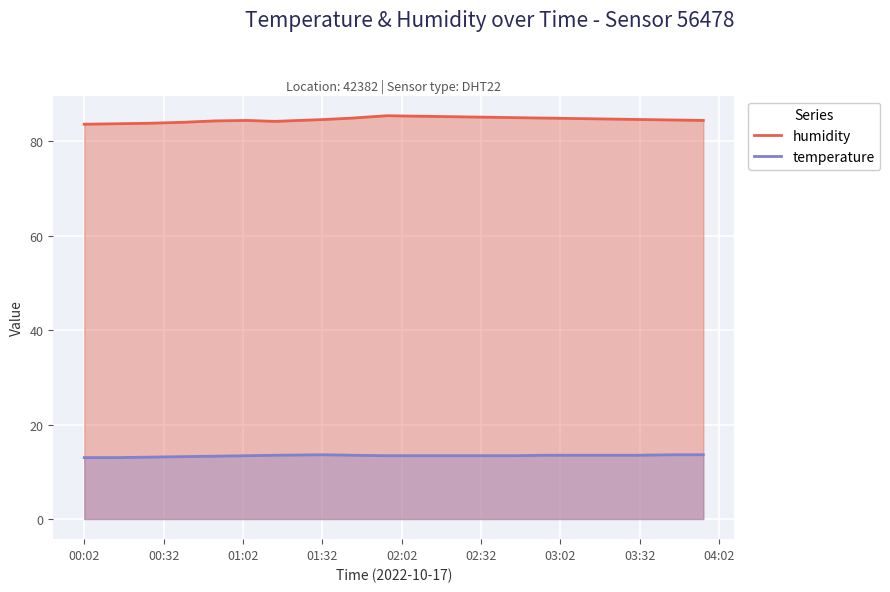

List the series in order of their peak value, lowest first.

temperature, humidity